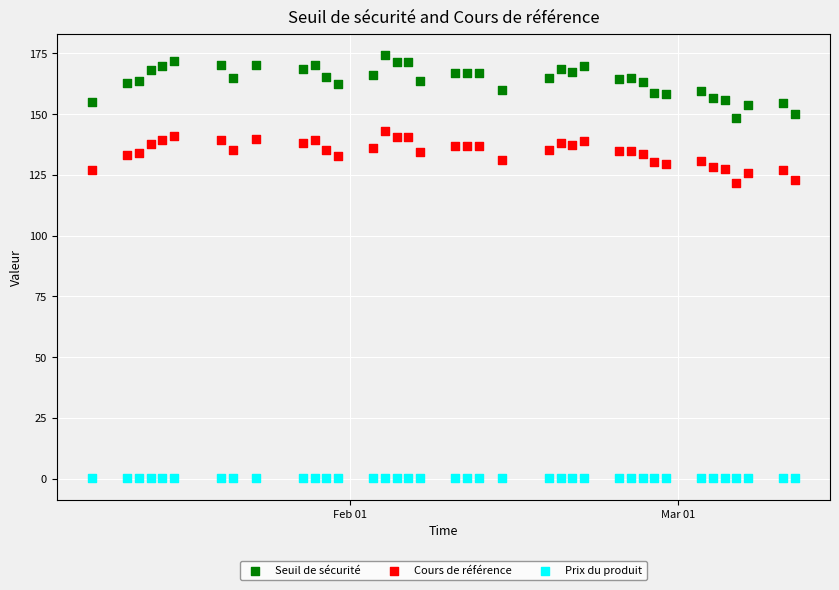

Which series contains the highest Y value?

Seuil de sécurité